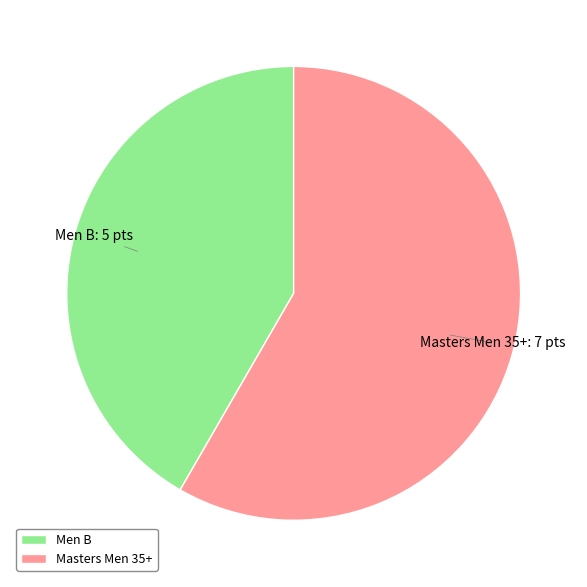

Count the number of slices in the pie.

2